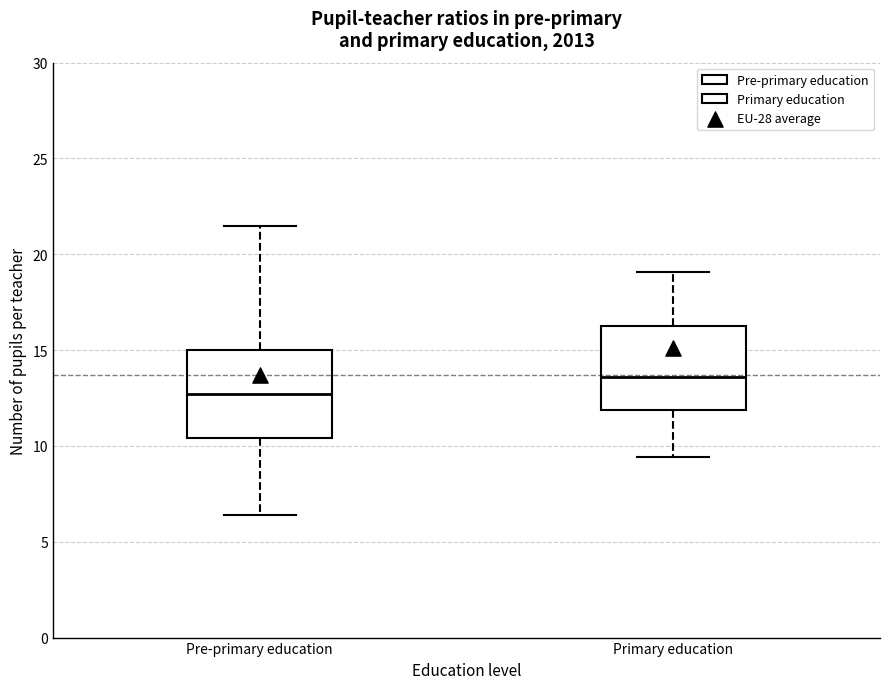

Where is the lower edge of the box for Pre-primary education on the y-axis? The values are not printed on the chart, so give them approximately, as read against the axis.

10.5